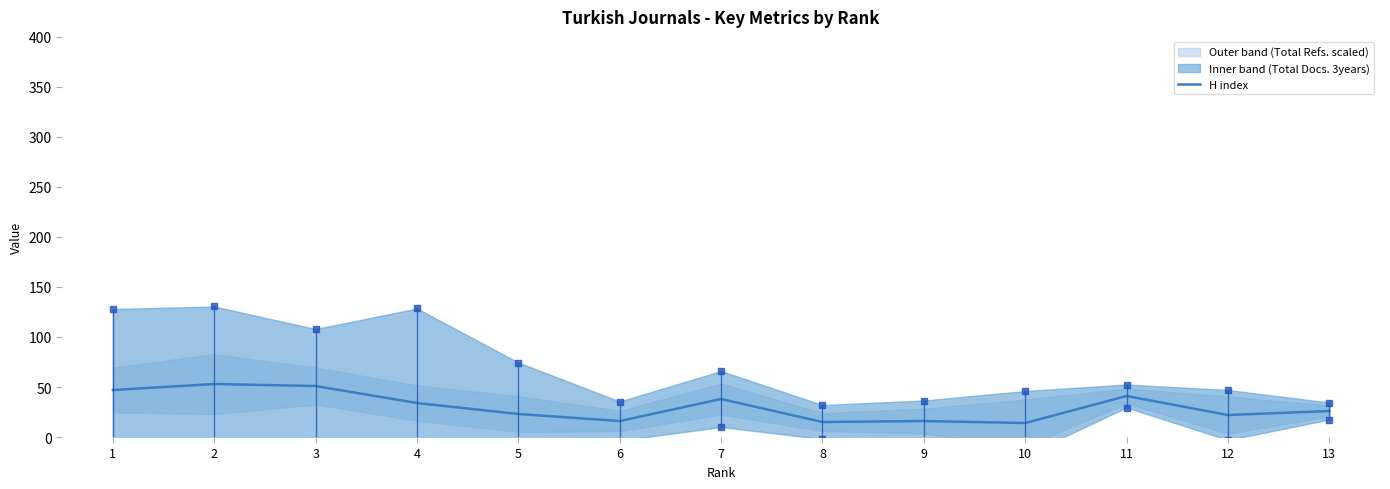

Is it true that H index equals 22 at 12?

True